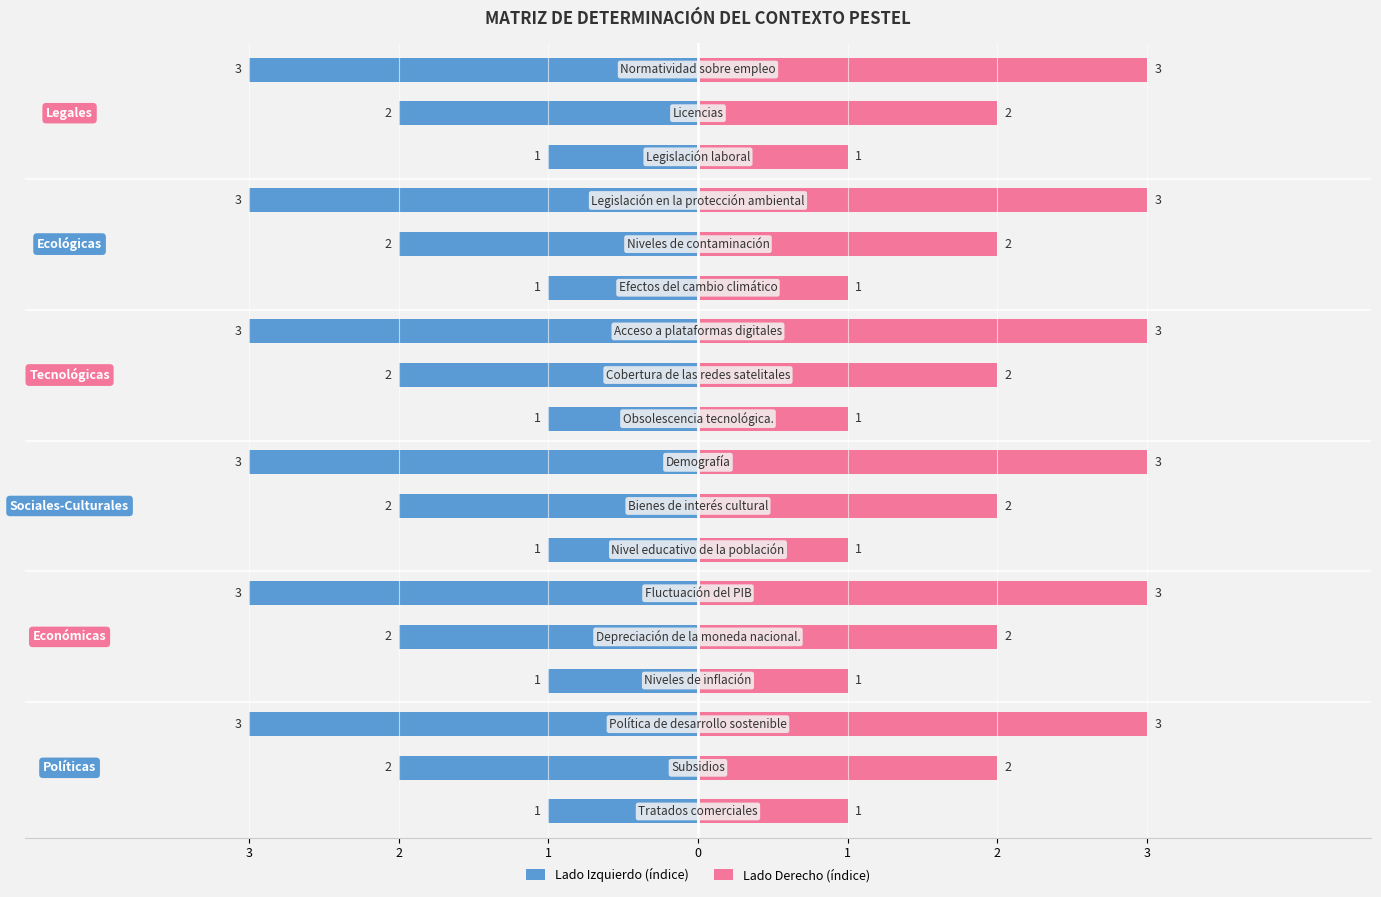

Between 2 and 8, which series saw the biggest shift?

Lado Izquierdo (índice)